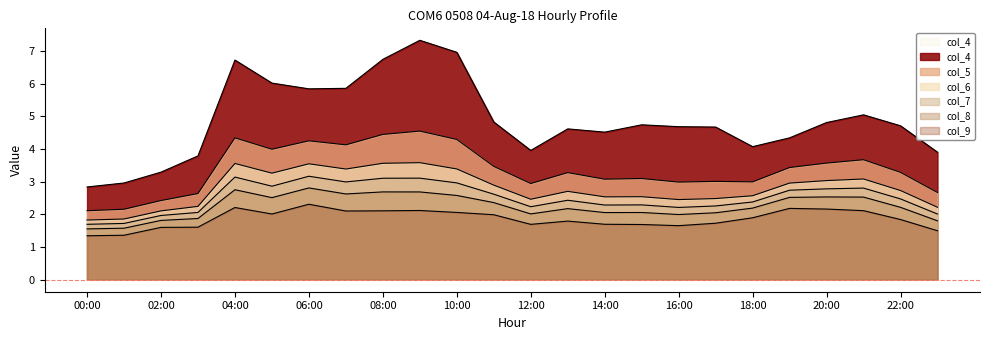

Is the value of col_6 at 02:00 greater than the value of col_8 at 15:00?

Yes